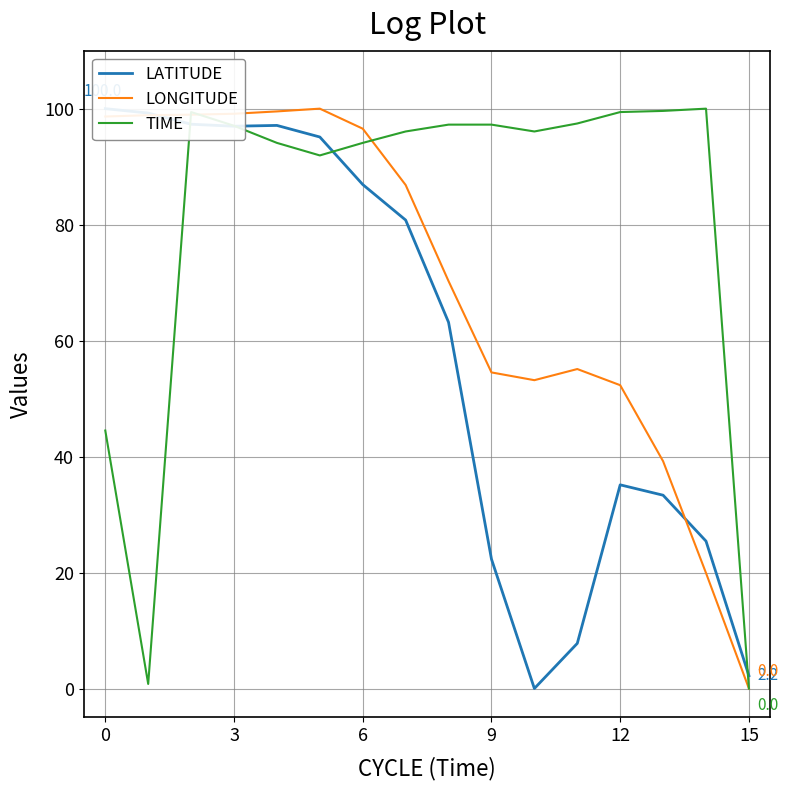

The LONGITUDE series shows 98.6 at 0. True or false?

True